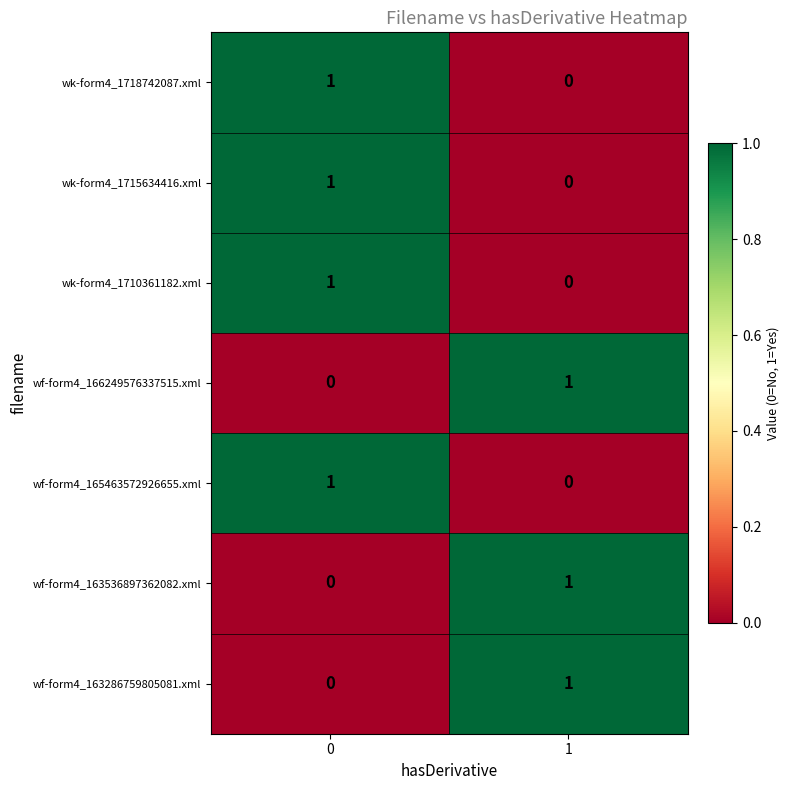

The value of wk-form4_1715634416.xml at 0 is 1. True or false?

True